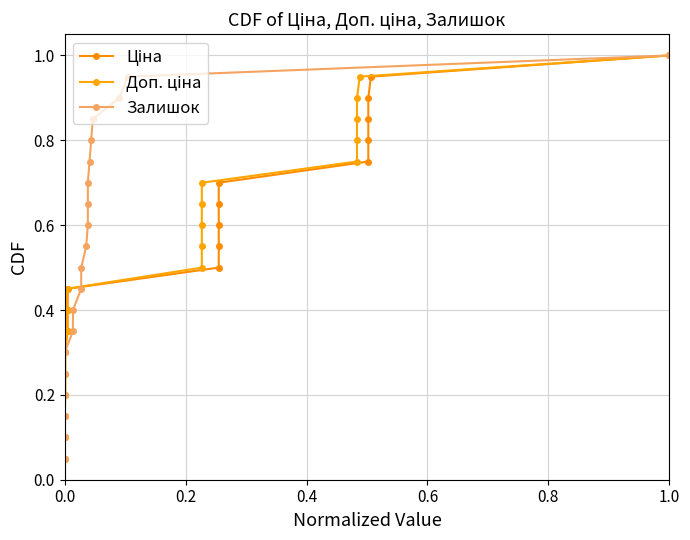

What is the value of the Доп. ціна point at the 13th from the left?

0.7